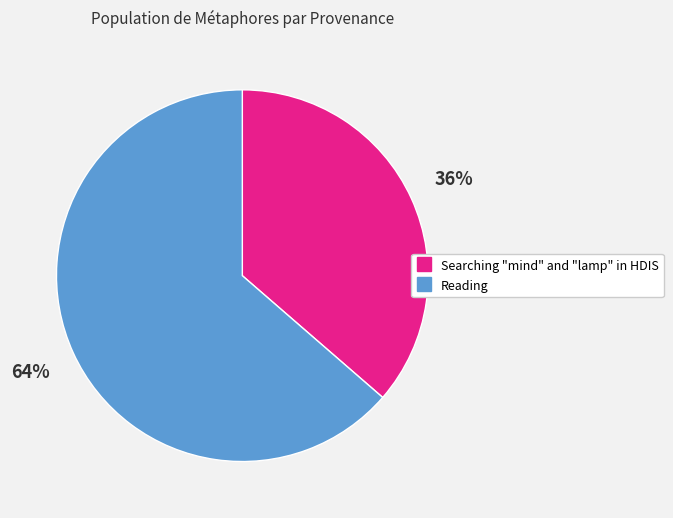

To the nearest percent, what is the combined percentage of Reading and Searching "mind" and "lamp" in HDIS?

100%